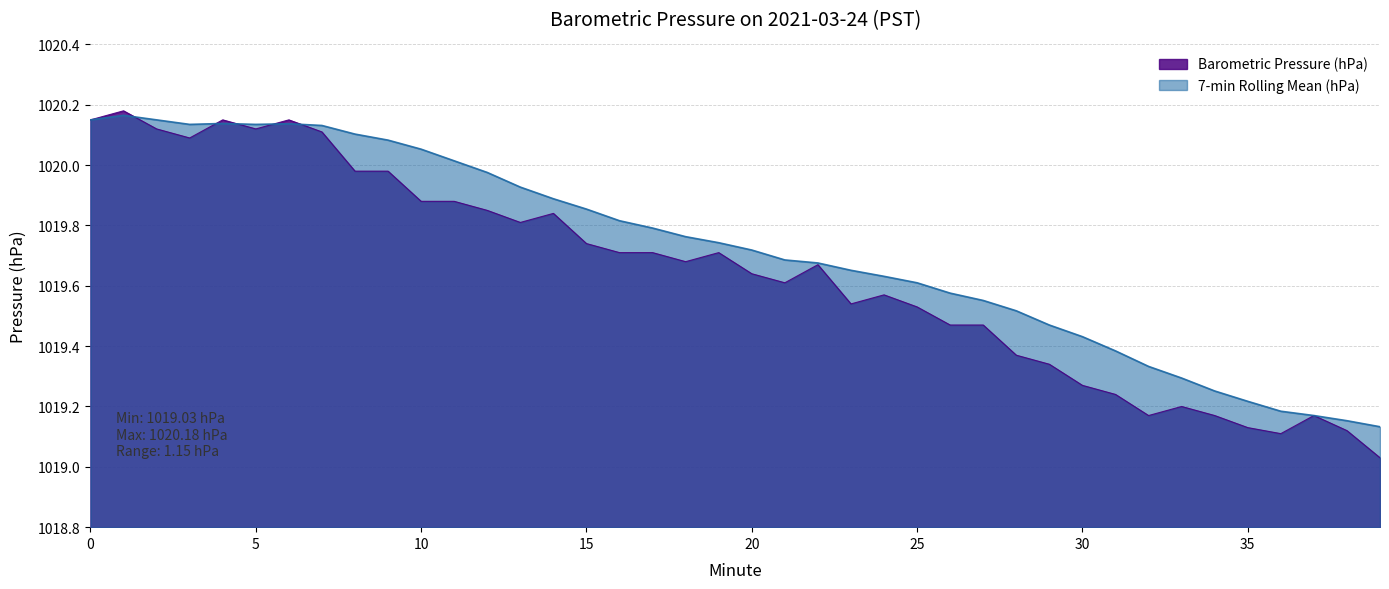

Reading right to left, list all the values displayed in this chart.

1019.0	1019.1	1019.2	1019.1	1019.1	1019.2	1019.2	1019.2	1019.2	1019.3	1019.3	1019.4	1019.5	1019.5	1019.5	1019.6	1019.5	1019.7	1019.6	1019.6	1019.7	1019.7	1019.7	1019.7	1019.7	1019.8	1019.8	1019.9	1019.9	1019.9	1020.0	1020.0	1020.1	1020.1	1020.1	1020.1	1020.1	1020.1	1020.2	1020.1